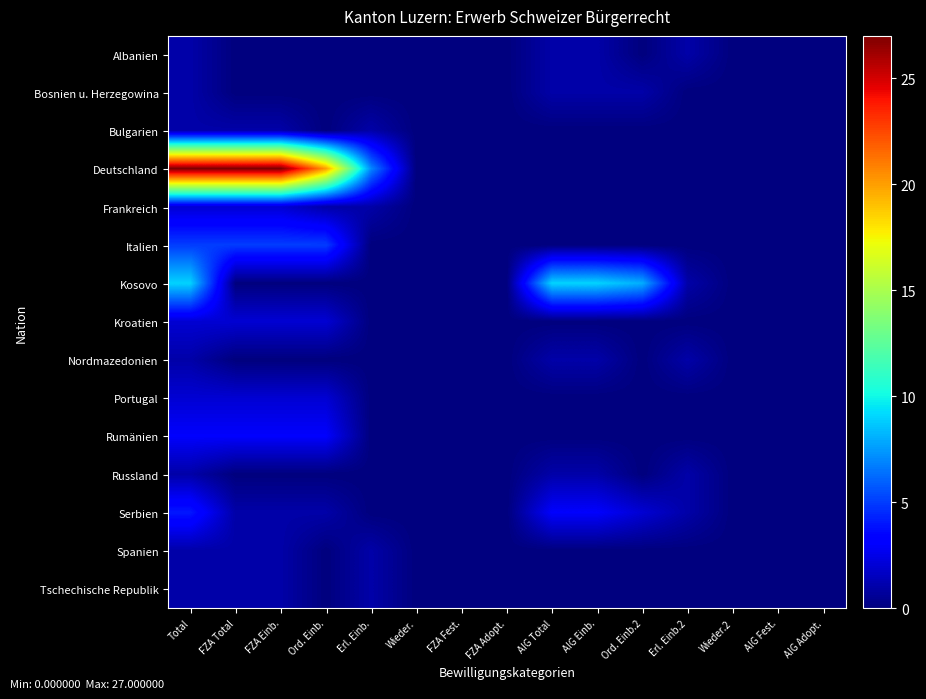

How many data points does each series have?

15